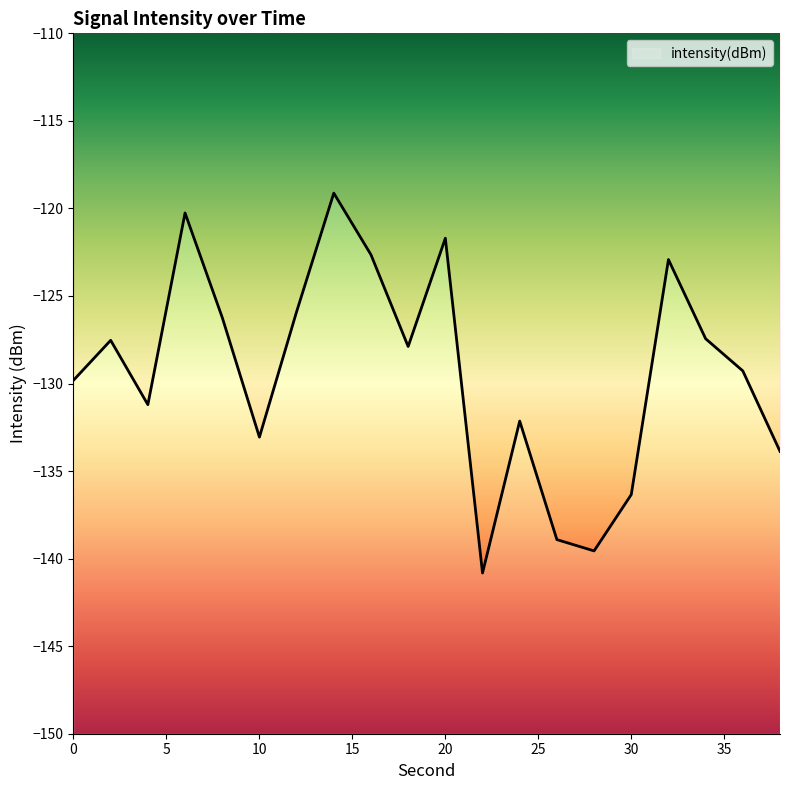

What is the difference between the second highest and second lowest values?

19.3